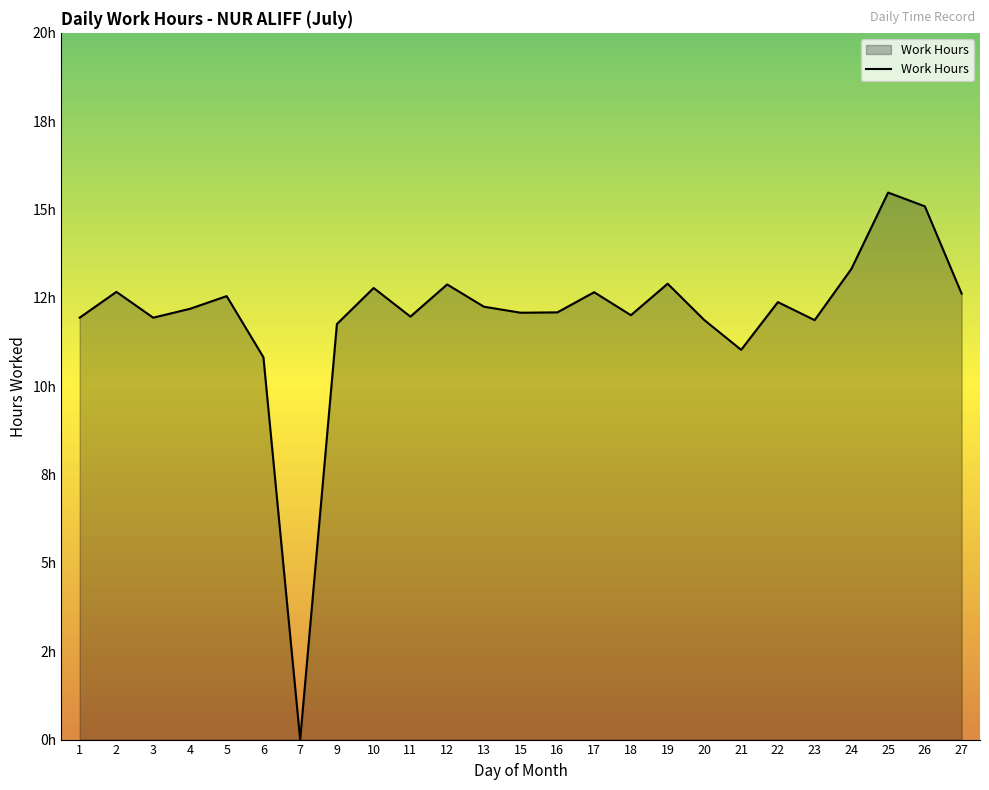

What is the value of the 13th point from the left?

12.1